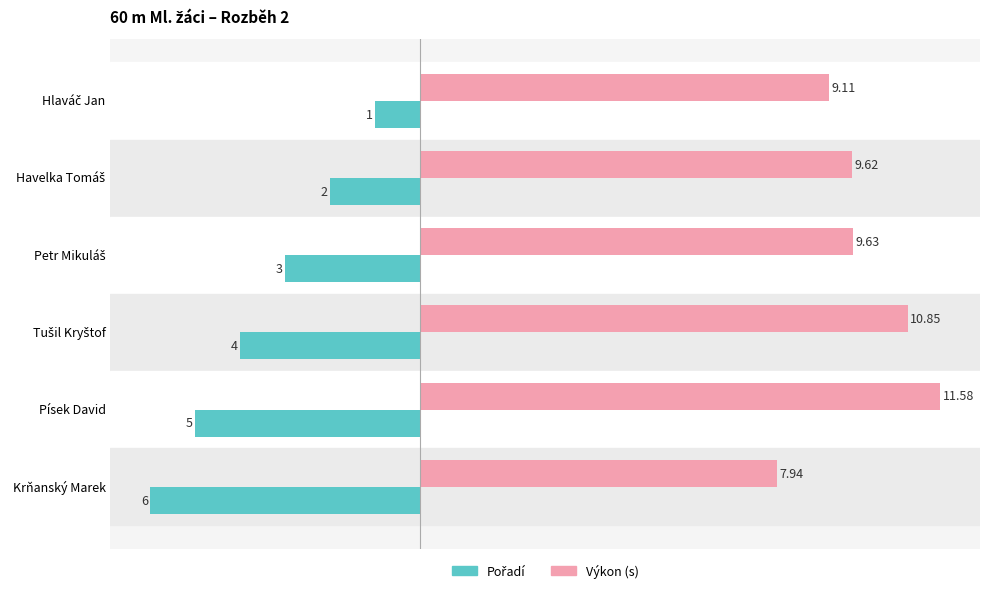

Which label corresponds to the smallest value in the chart?

Krňanský Marek